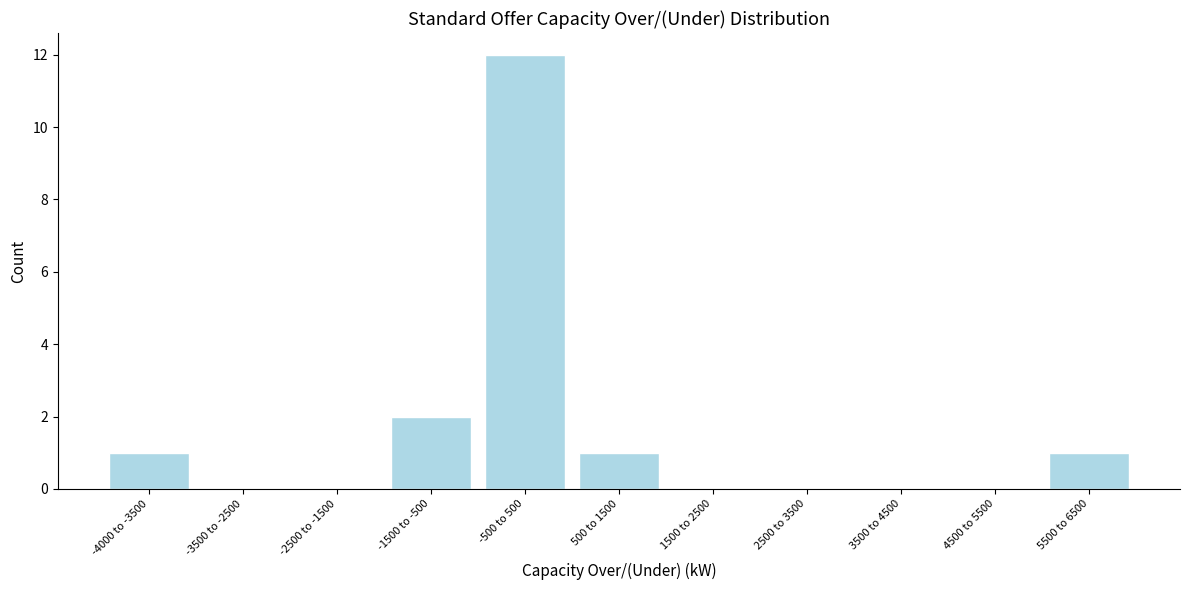

Reading right to left, list all the values displayed in this chart.

5500 to 6500=1	4500 to 5500=0	3500 to 4500=0	2500 to 3500=0	1500 to 2500=0	500 to 1500=1	-500 to 500=12	-1500 to -500=2	-2500 to -1500=0	-3500 to -2500=0	-4000 to -3500=1